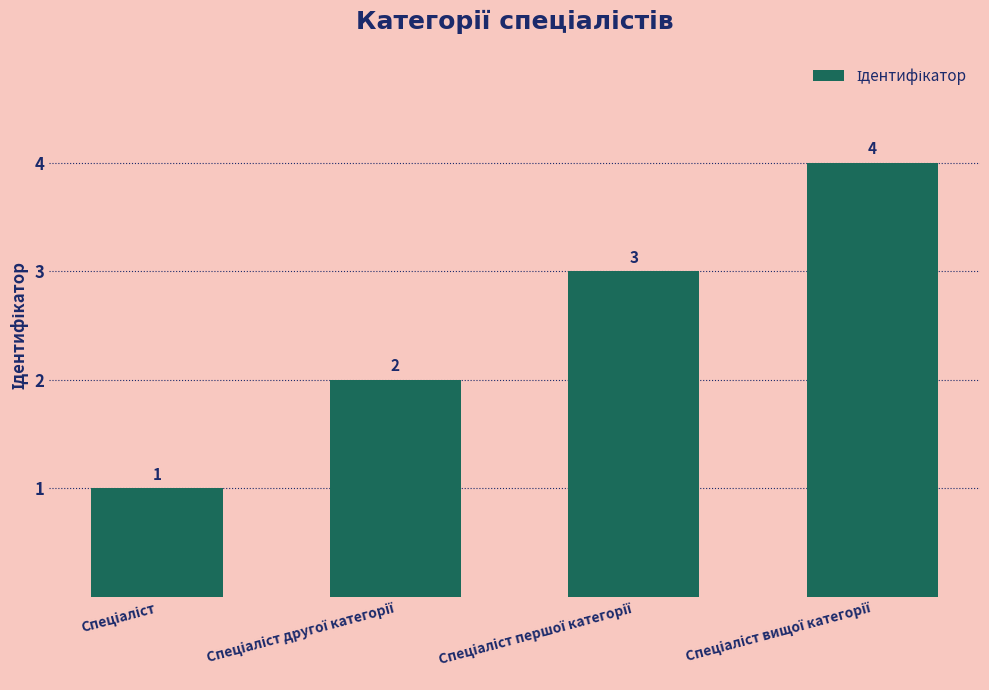

What is the greatest value displayed?

4